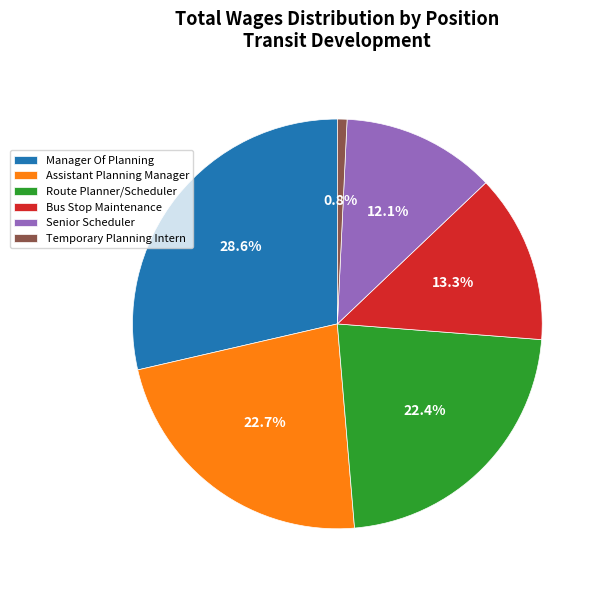

Do Assistant Planning Manager and Manager Of Planning together represent more than half of the pie?

Yes